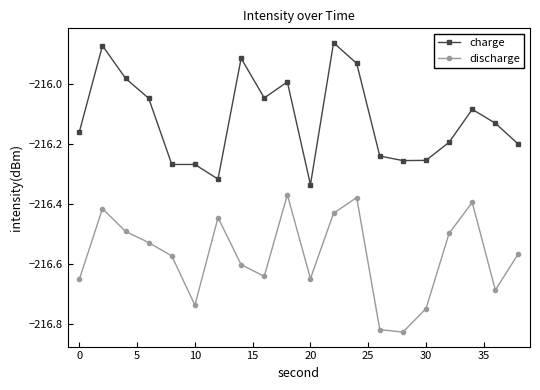

Which series has the largest total across all categories?

charge